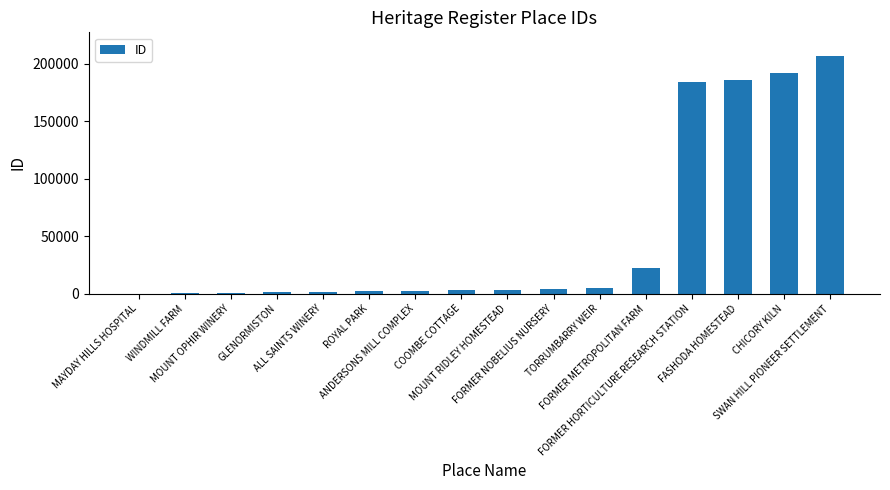

At which label does the data first exceed 3321?

FORMER NOBELIUS NURSERY